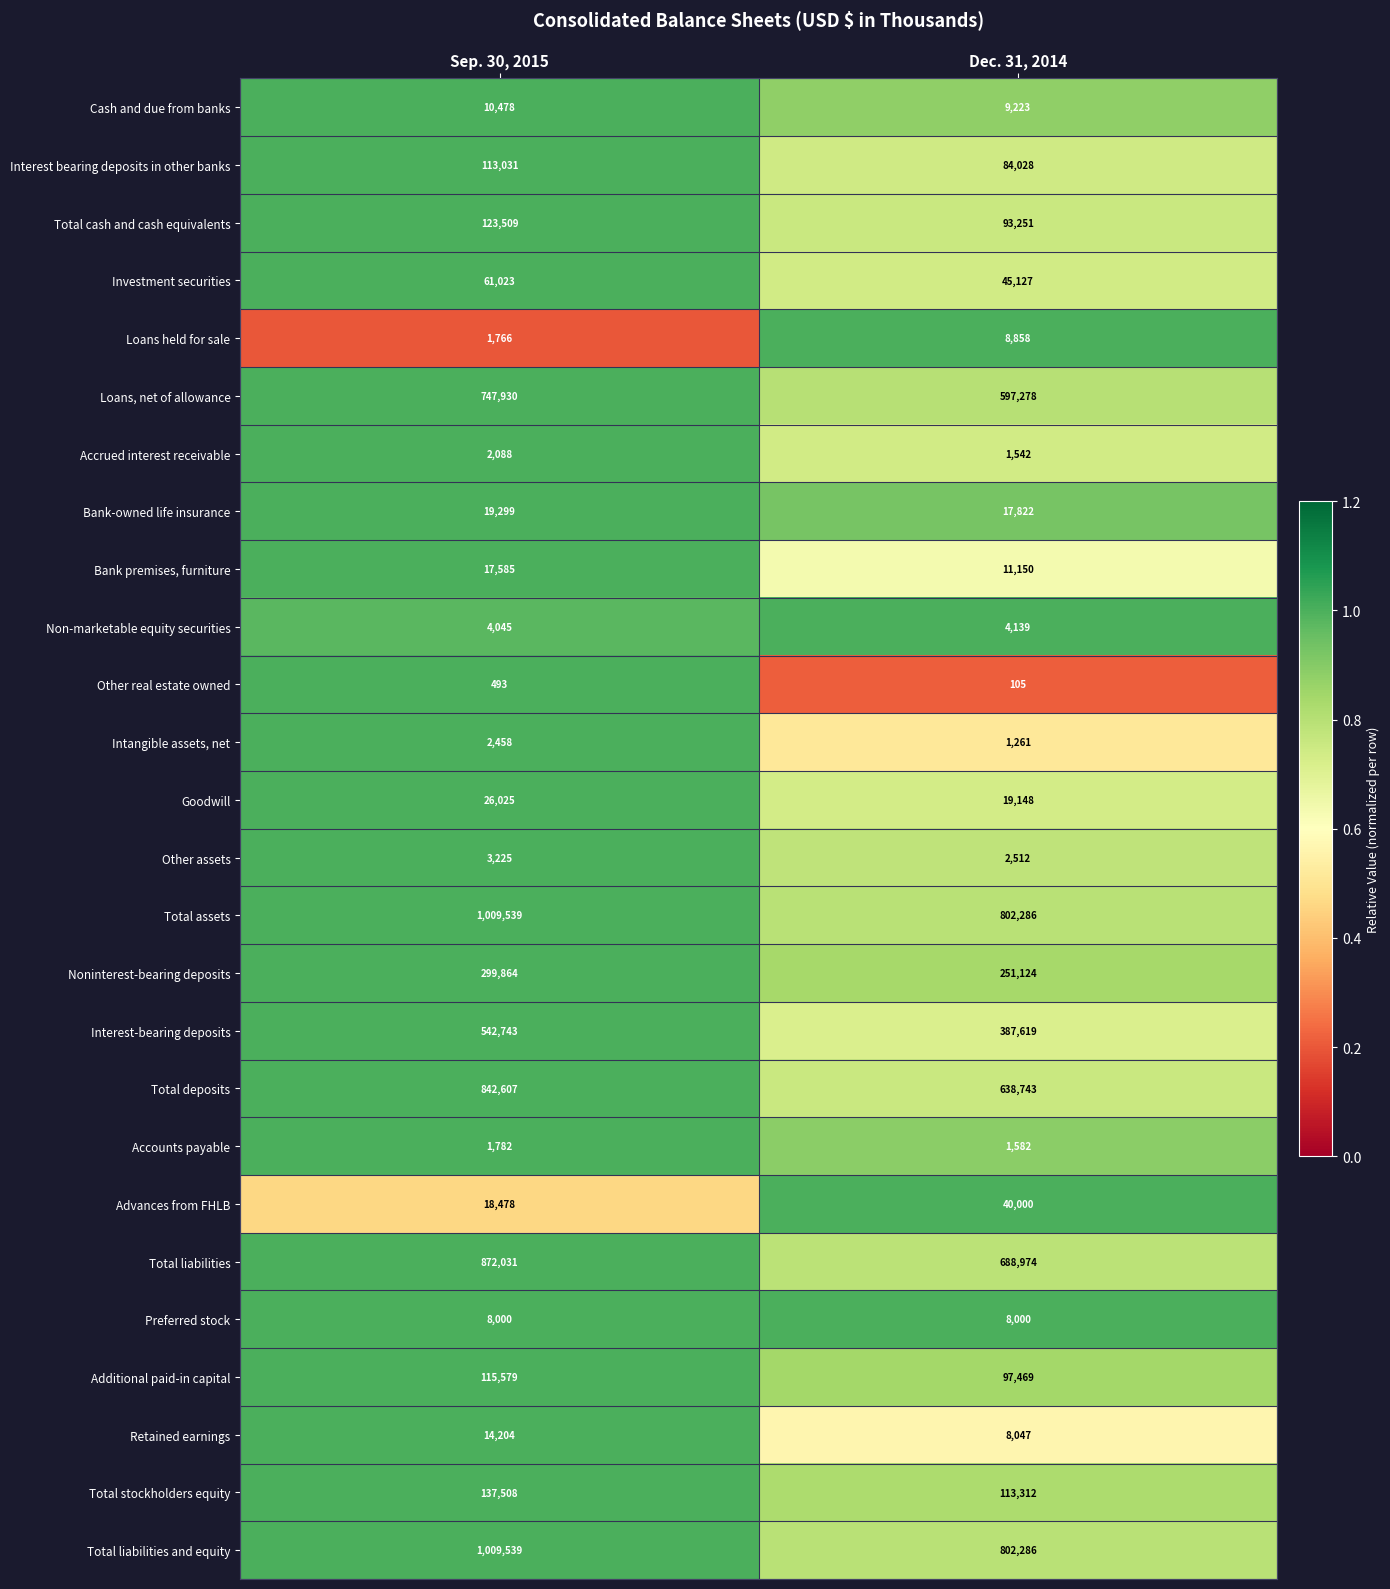

Is it true that Interest bearing deposits in other banks equals 195811 at Sep. 30, 2015?

False